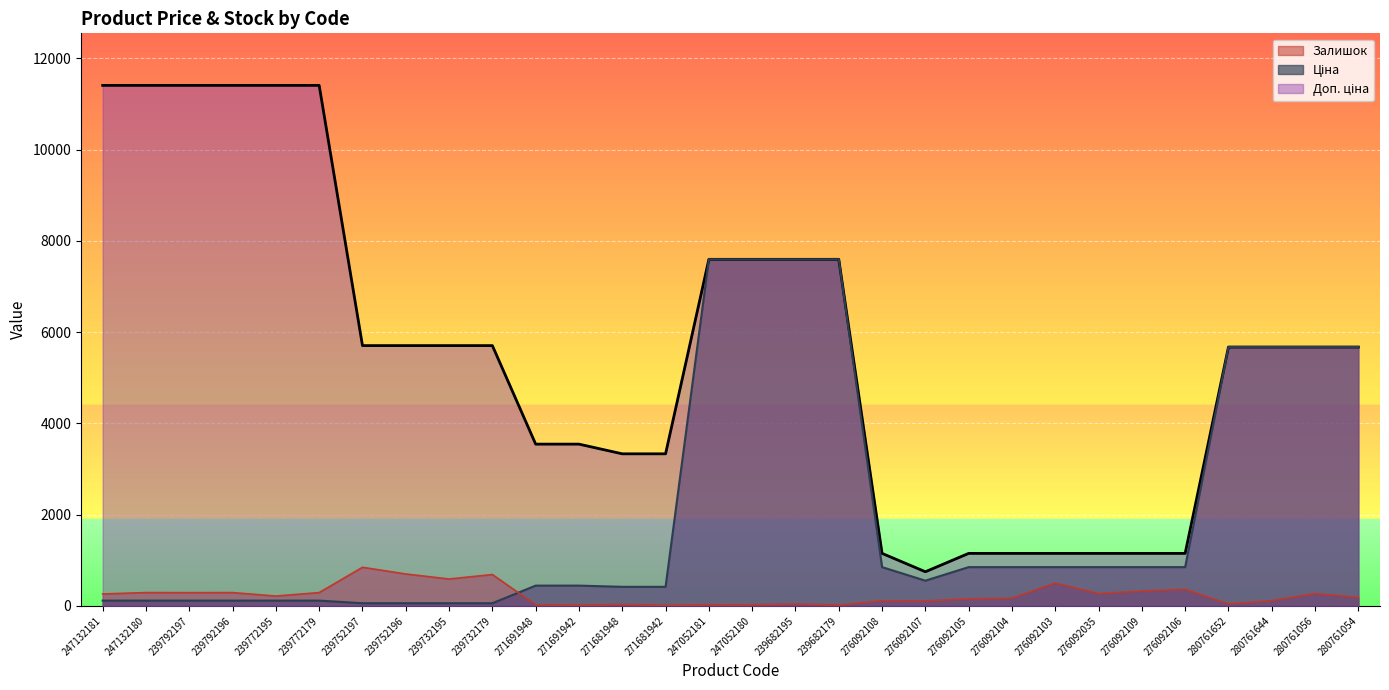

What is the label of the 14th point from the left?

271681942